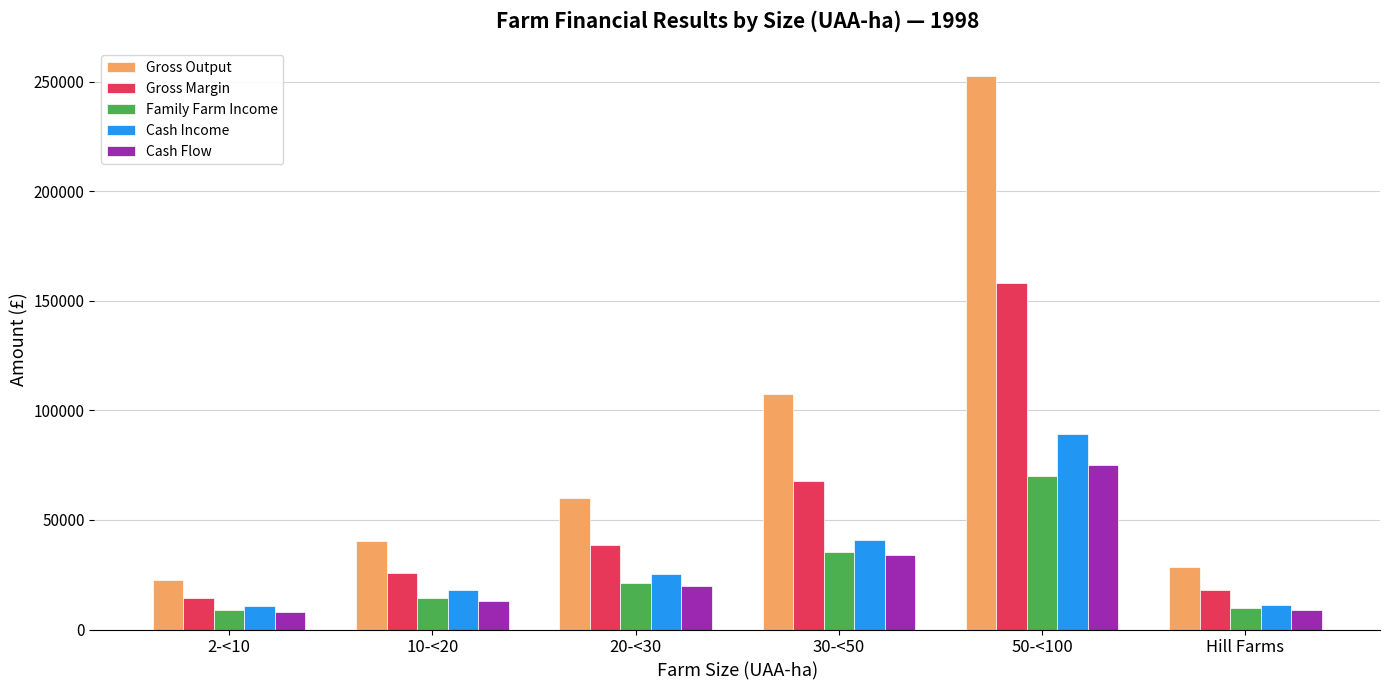

What is the sum of all Cash Income values?

195083